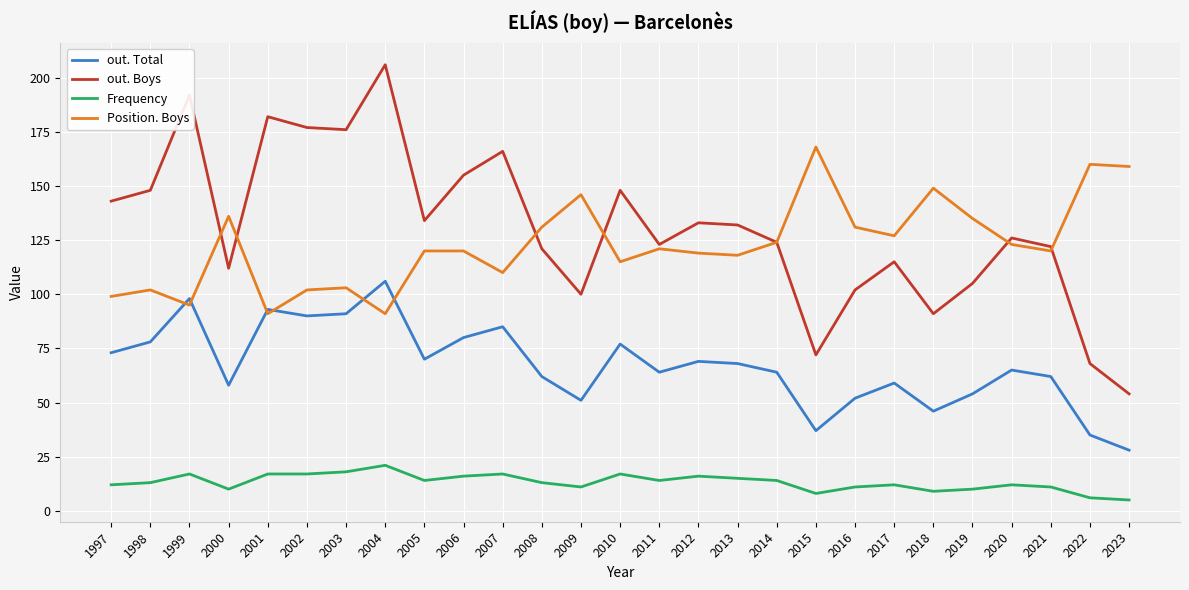

What is the average value of the Frequency series?

13